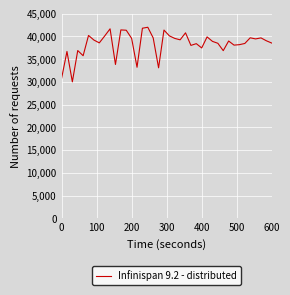

Does the chart display data point markers on the line(s)?

No